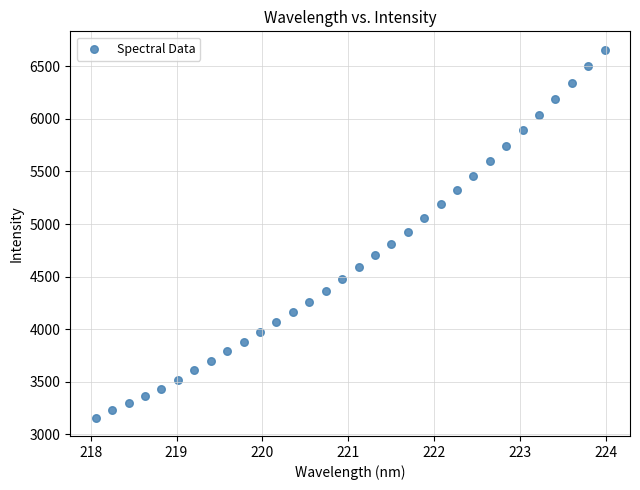

What is the range of X values (max minus min)?

5.9